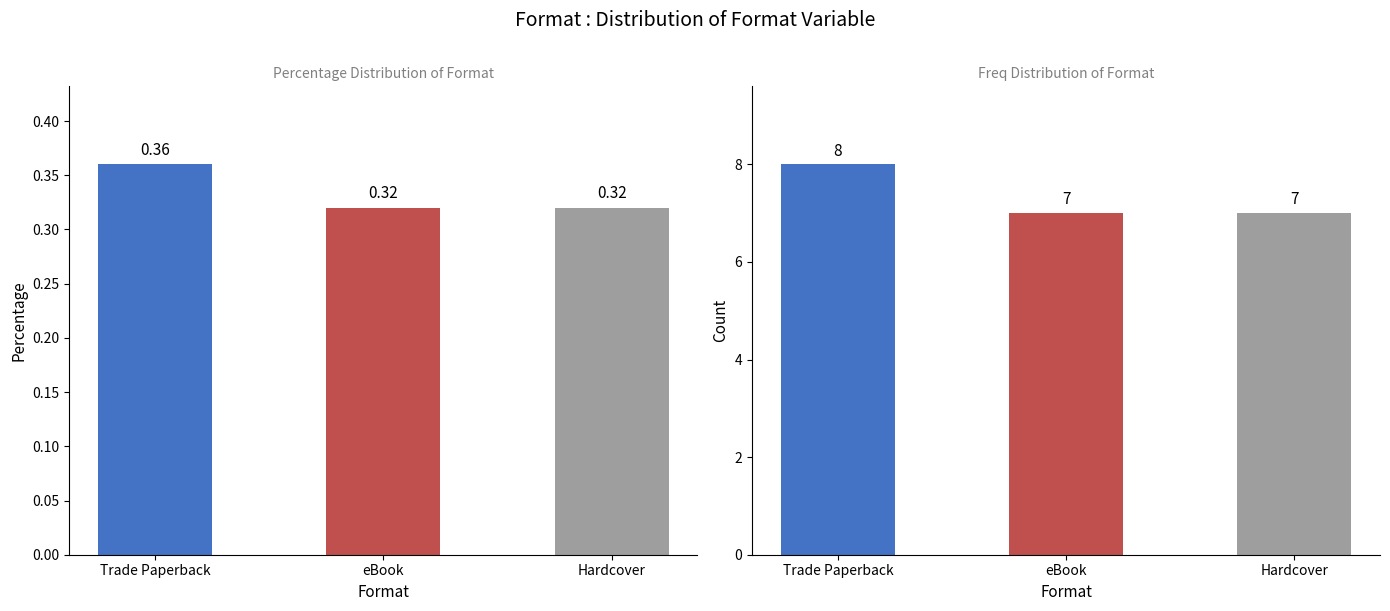

What is the sum of all values?

22